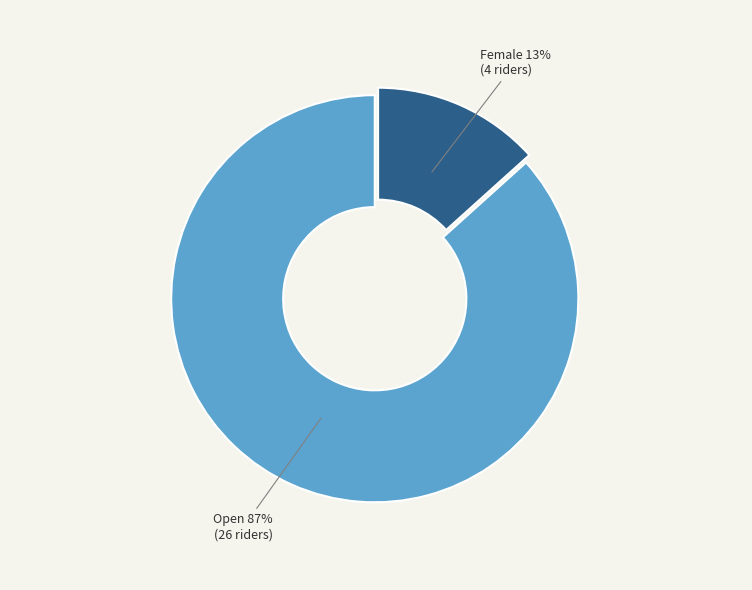

What percentage is the Open slice, to the nearest percent?

87%